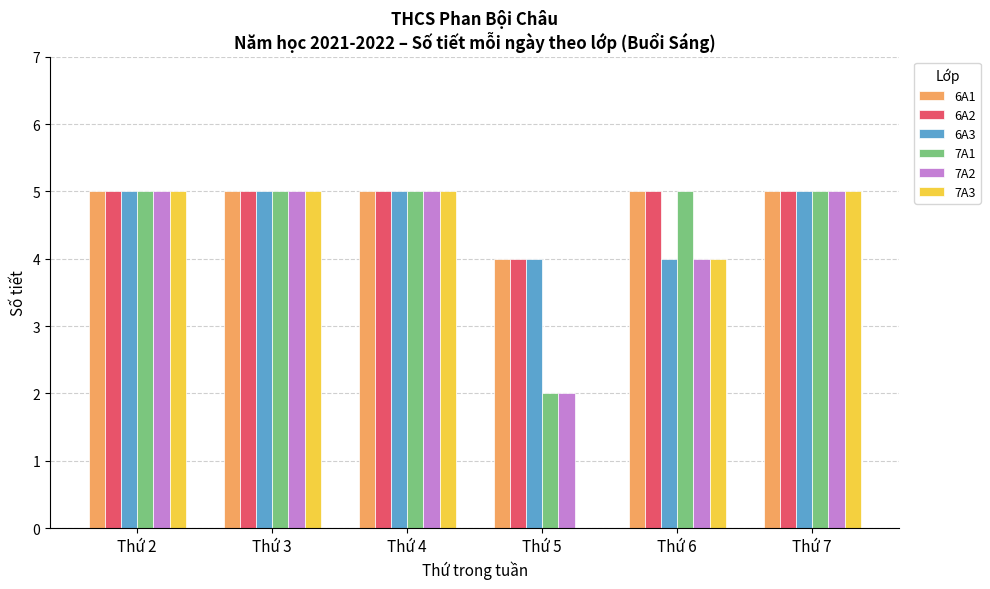

True or false: 7A1 has a value of 3 at Thứ 2.

False